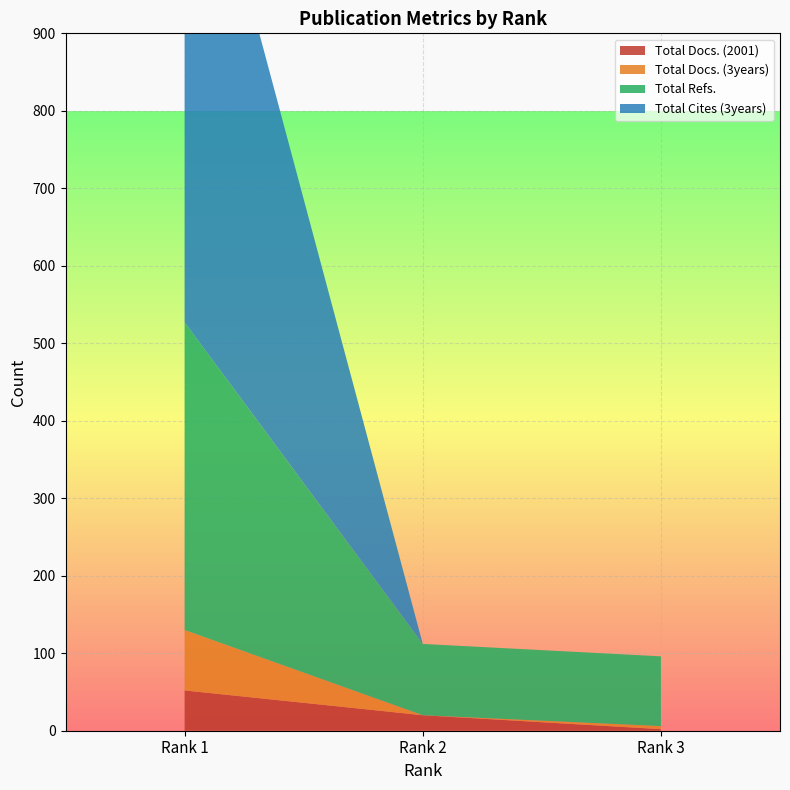

Reading right to left, list all the values displayed in this chart.

Total Docs. (2001): Rank 3=2	Rank 2=20	Rank 1=52
Total Docs. (3years): Rank 3=4	Rank 2=0	Rank 1=78
Total Refs.: Rank 3=90	Rank 2=92	Rank 1=397
Total Cites (3years): Rank 3=0	Rank 2=0	Rank 1=733